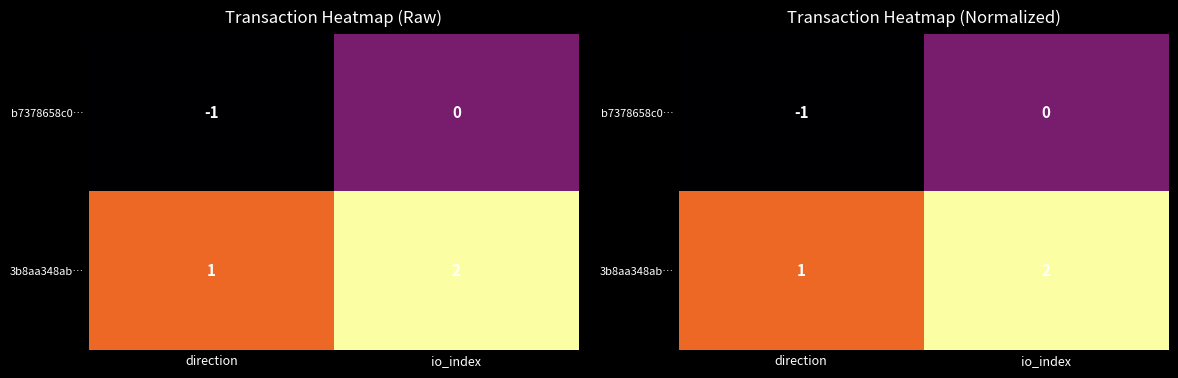

Rank the series by their maximum value, from lowest to highest.

b7378658c0…, 3b8aa348ab…